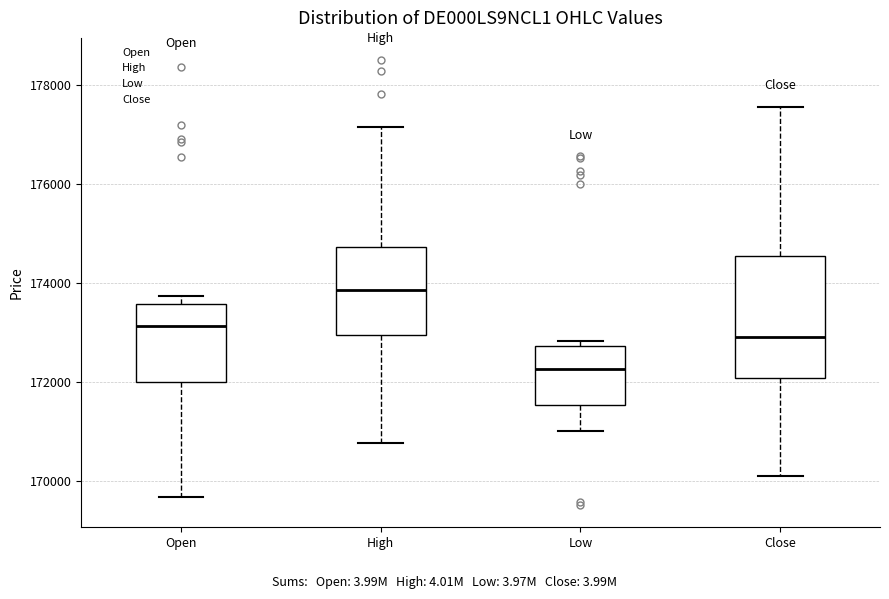

Which box's median line is the highest?

High